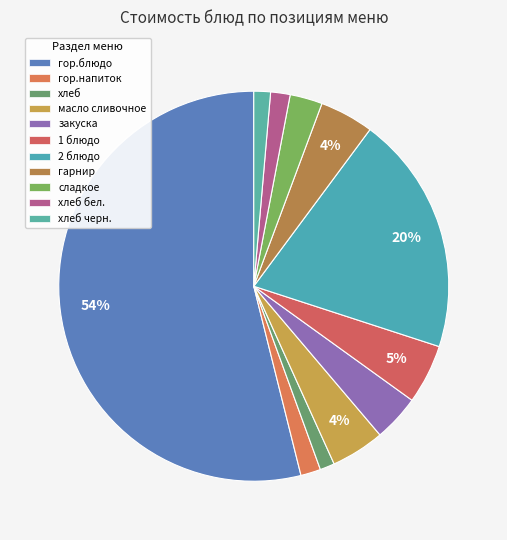

How much of the chart is everything except хлеб черн.?

98.6%